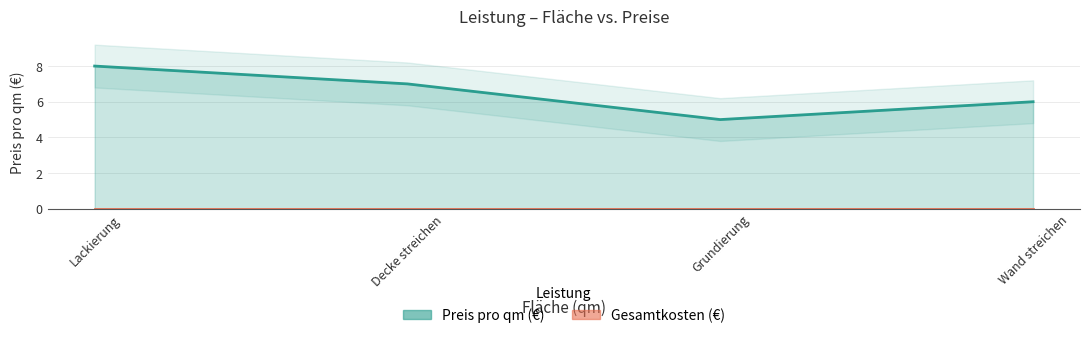

Which series has the largest total across all categories?

Preis pro qm (€)